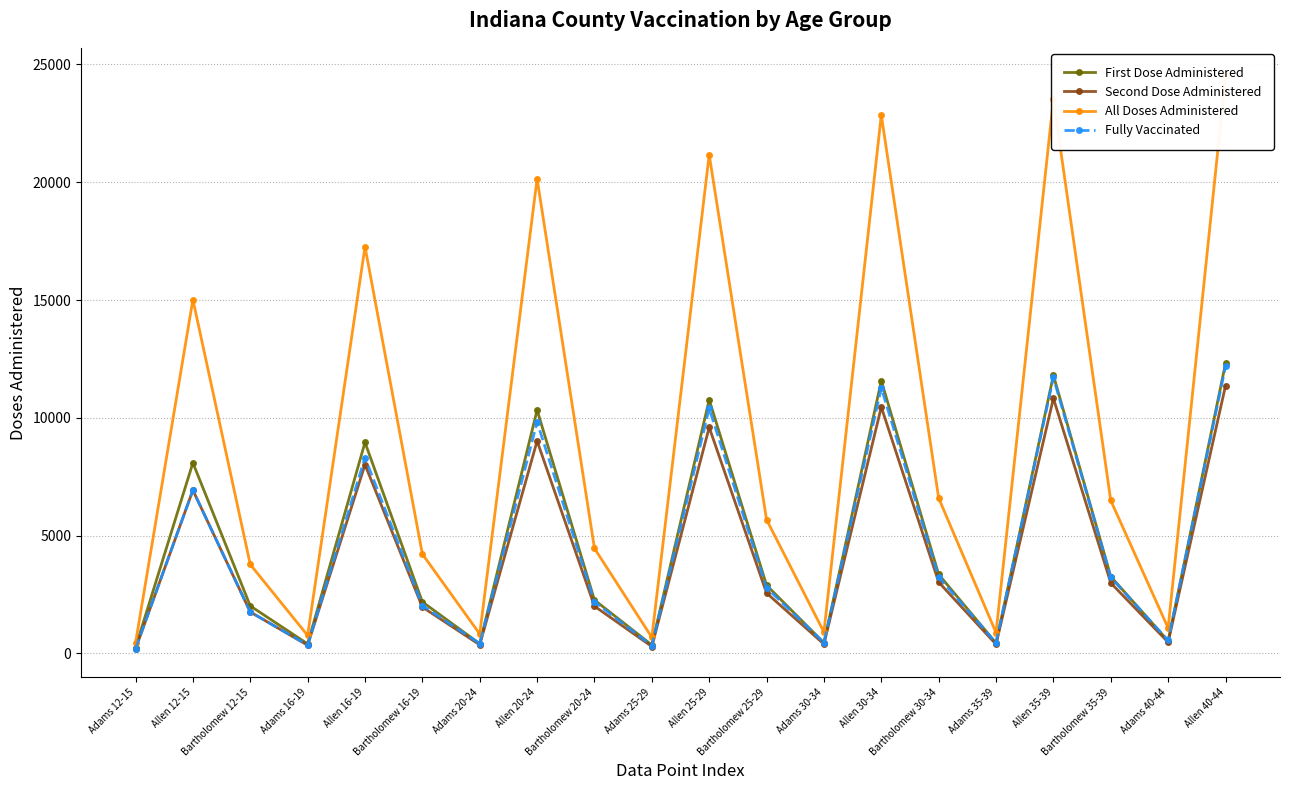

The value of Second Dose Administered at Adams 20-24 is 364. True or false?

True